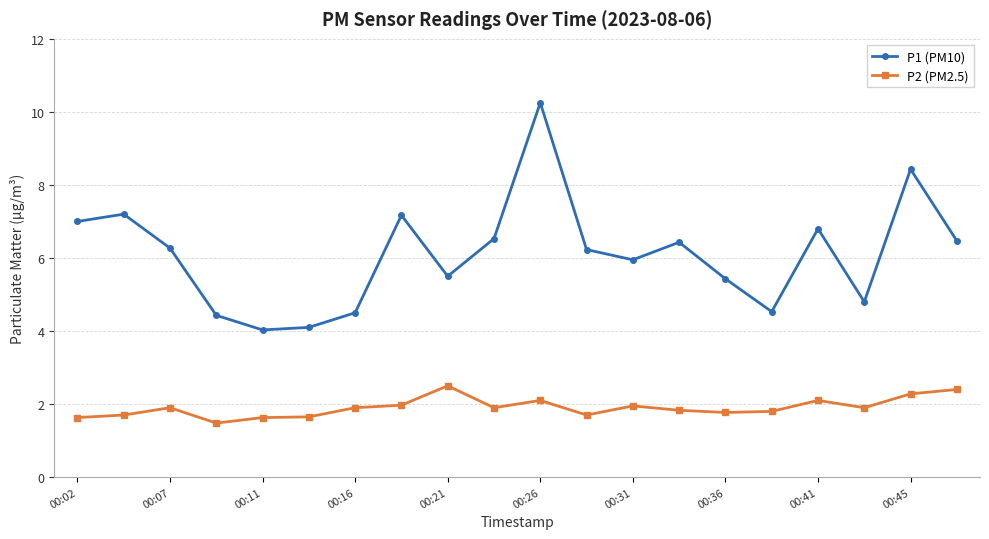

What is the value of the P1 (PM10) point at the 1st from the left?

7.0